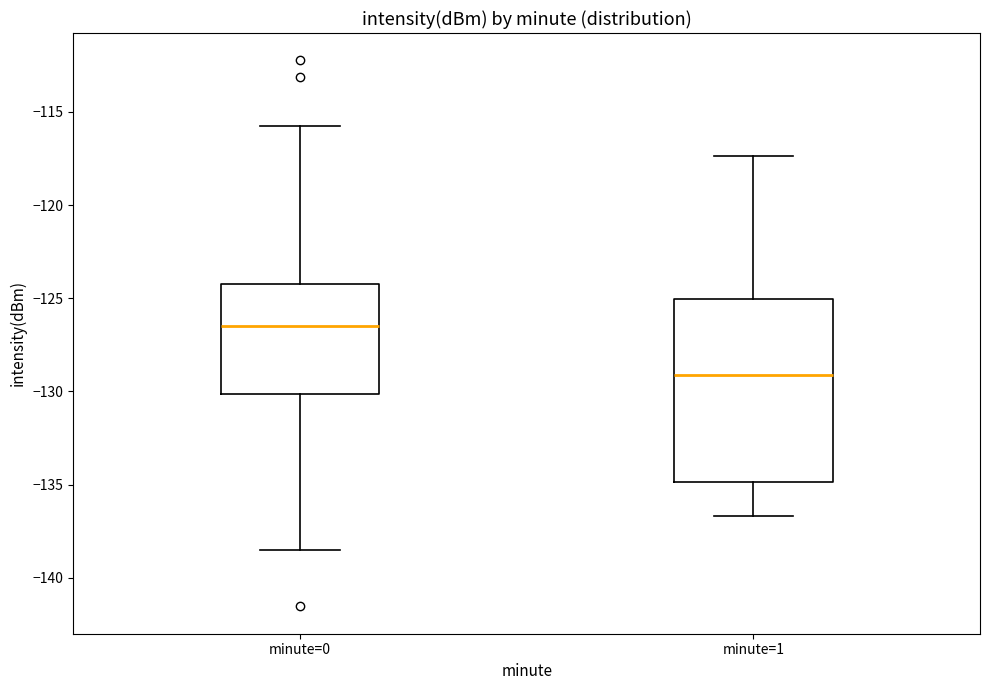

Reading left to right, transcribe this box plot: for each box, give where its median line is, the range the box spans, and where its two whiskers end, as read against the y-axis. The values are not printed on the chart, so give them approximately, as read against the axis.

minute=0: median -126.5, box -130.0 to -124.0, whiskers -138.5 to -115.5
minute=1: median -129.0, box -135.0 to -125.0, whiskers -136.5 to -117.5